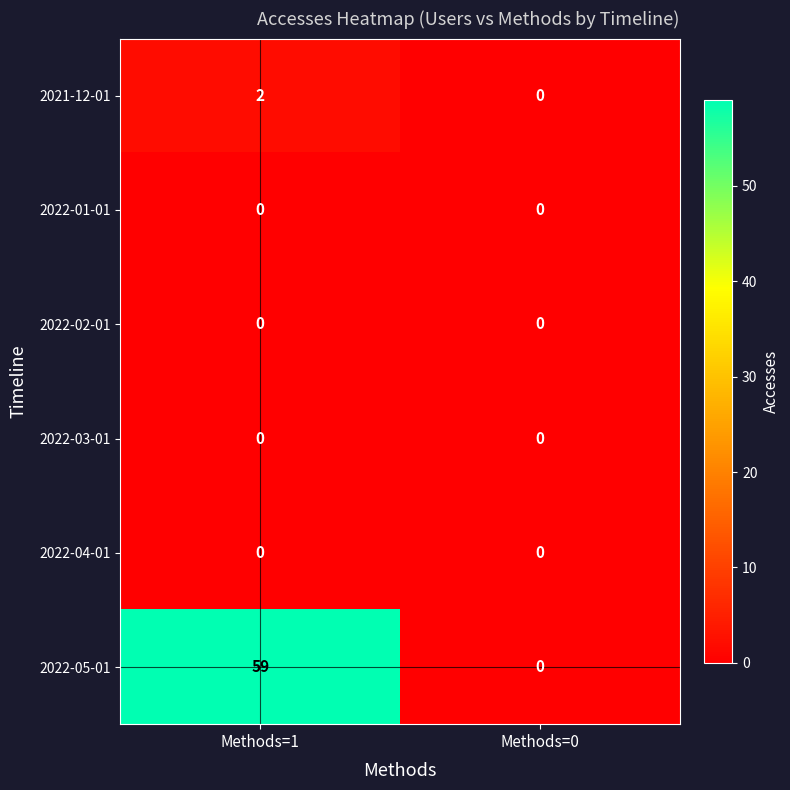

Reading left to right, what are all the values shown in this chart?

2021-12-01: 2	0
2022-01-01: 0	0
2022-02-01: 0	0
2022-03-01: 0	0
2022-04-01: 0	0
2022-05-01: 59	0